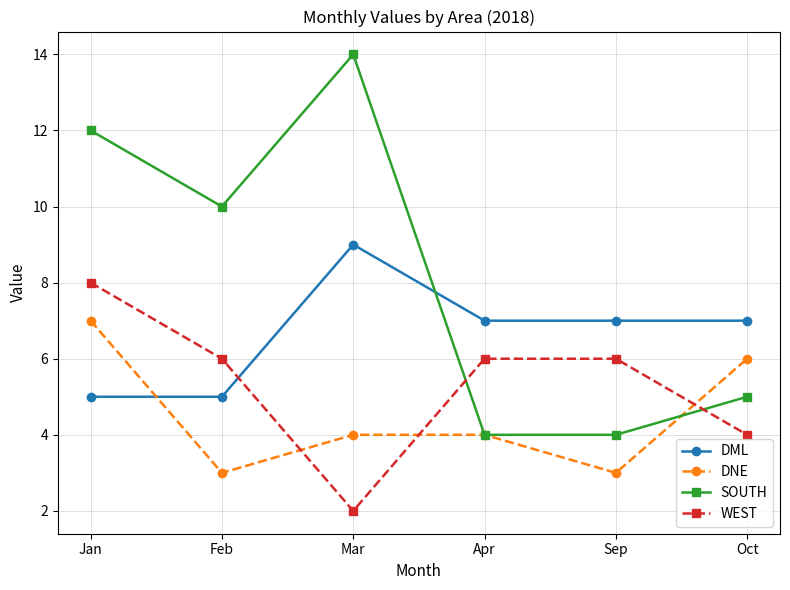

List the series in order of their peak value, lowest first.

DNE, WEST, DML, SOUTH